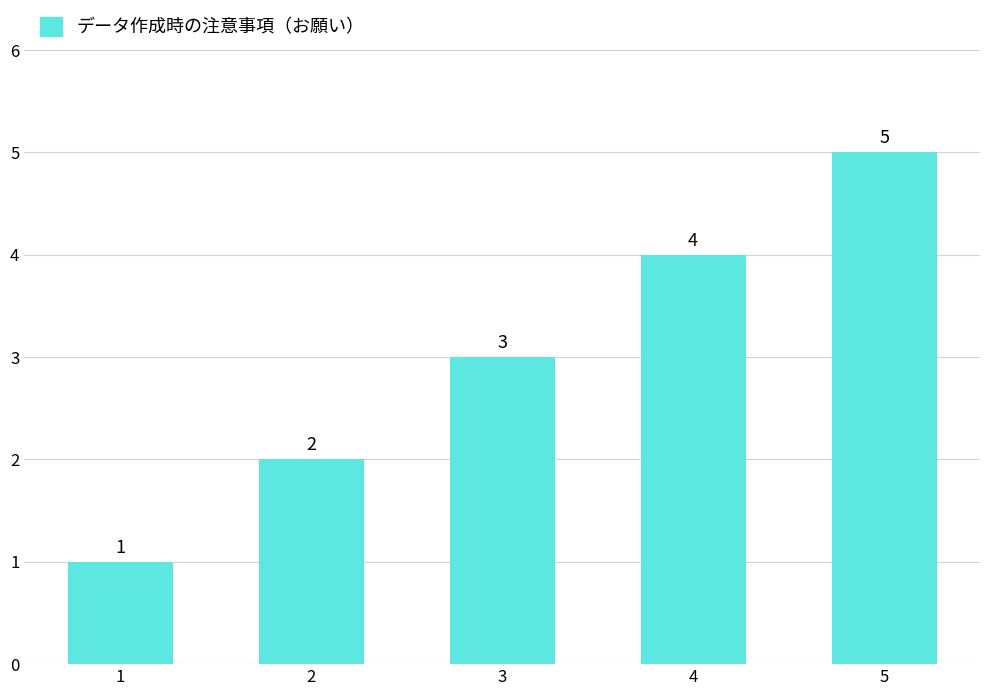

Is it true that the value at 4 is 4?

True